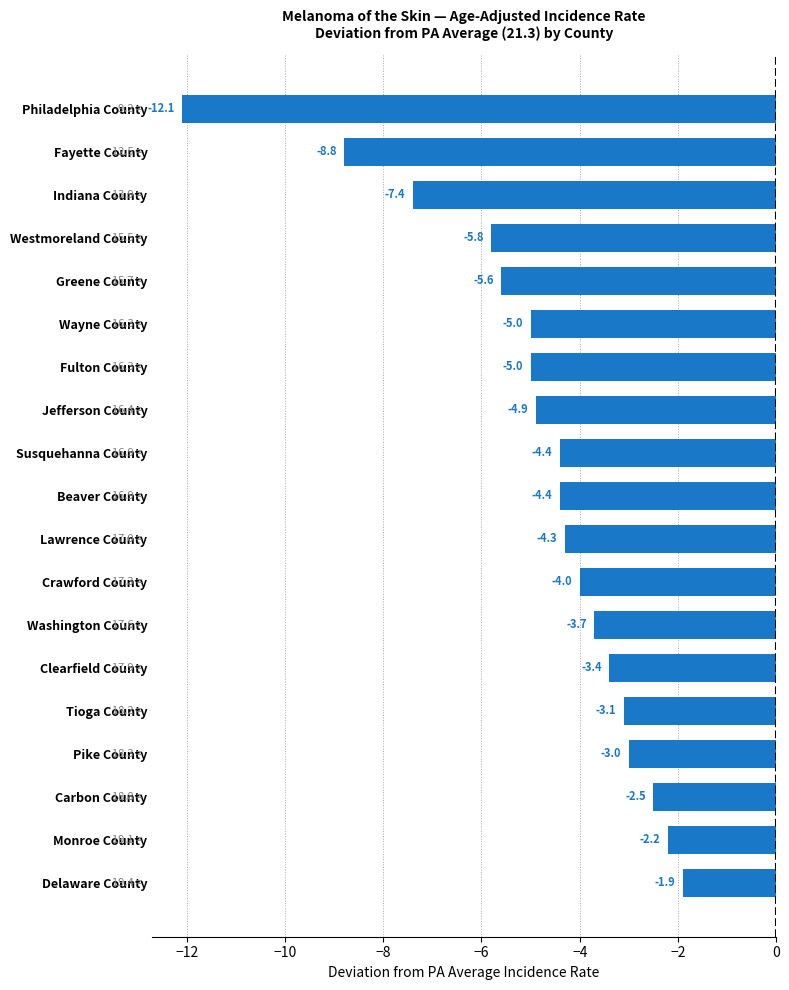

What is the minimum value shown in the chart?

-12.1